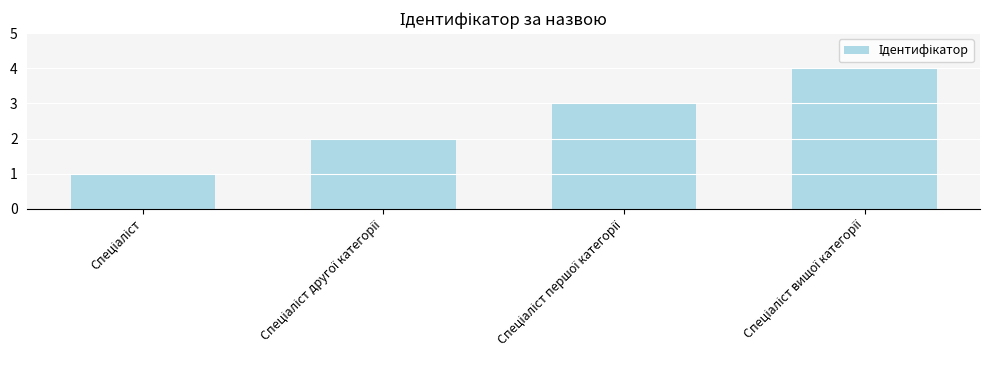

What is the difference between the maximum and minimum values?

3